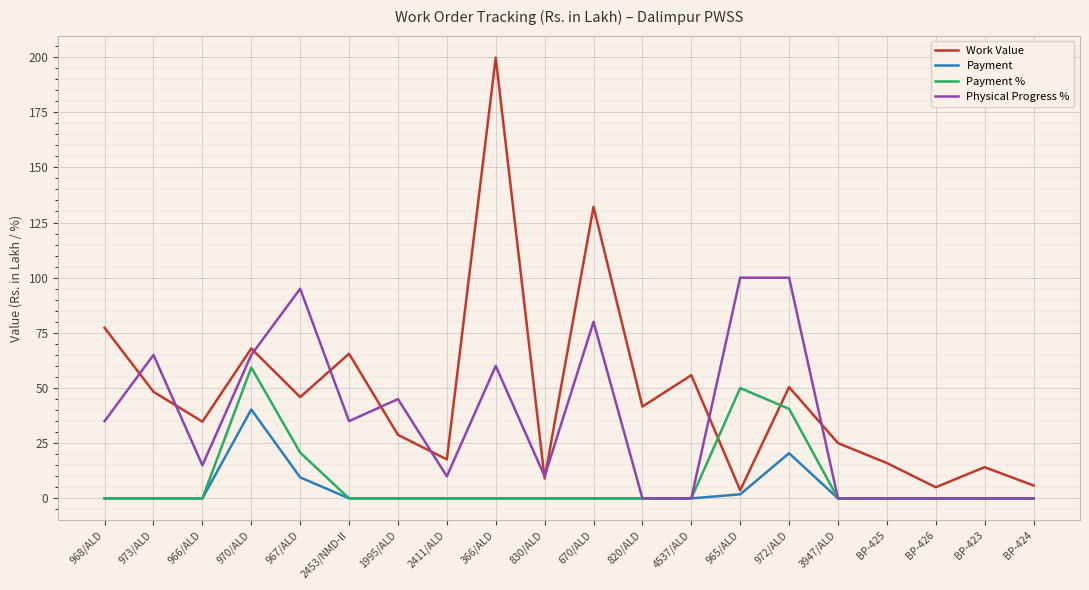

Read the Work Value value at 366/ALD.

199.7